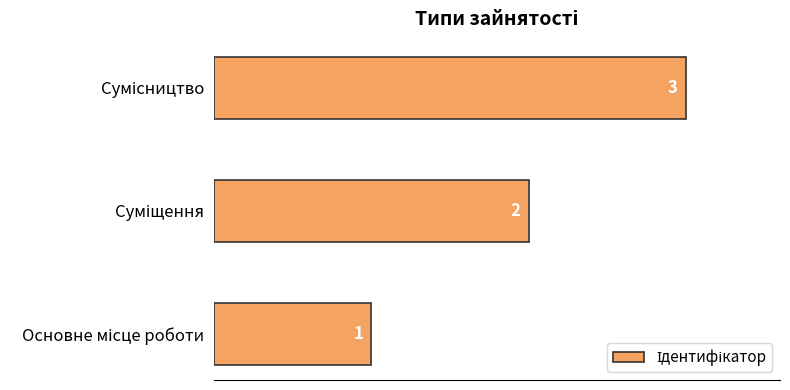

What is the greatest value displayed?

3